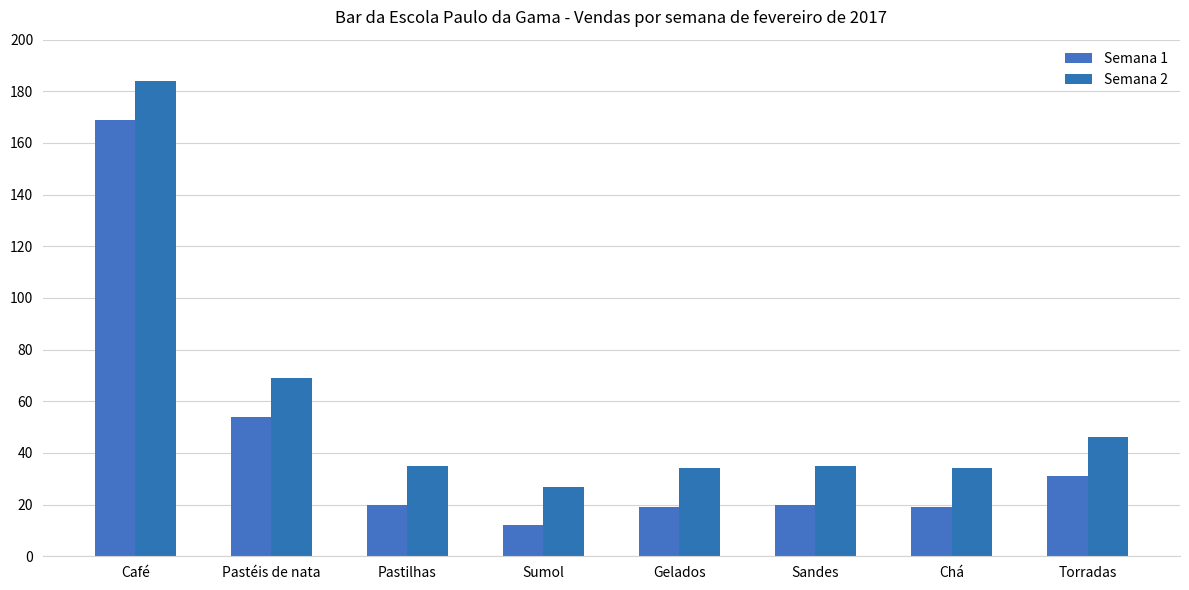

What is the difference between the Semana 1 values at Sandes and Sumol?

8